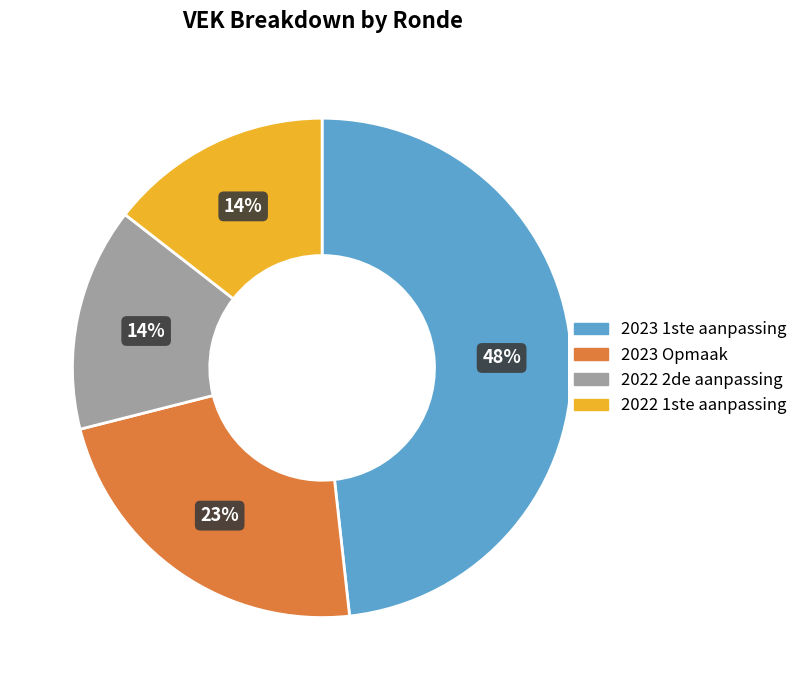

To the nearest percent, what is the difference between the largest and smallest slice percentages?

34%